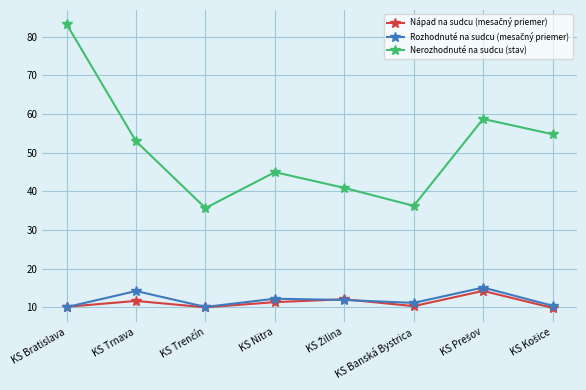

What is the label of the 2nd point from the left?

KS Trnava